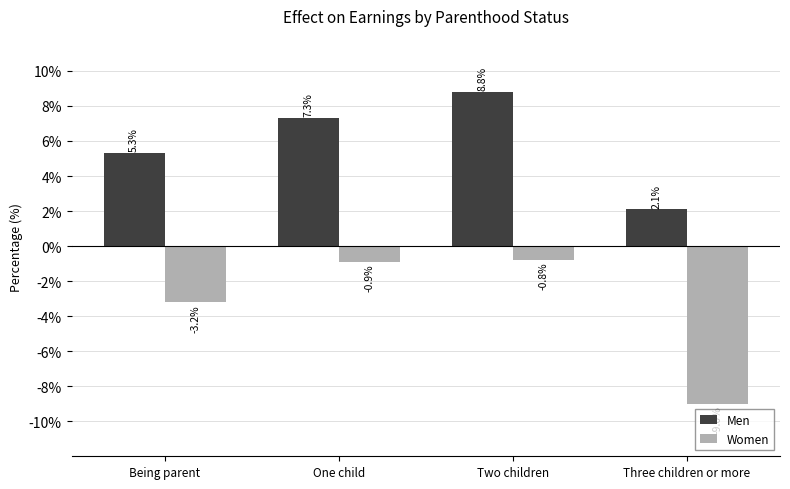

Which series has the largest range (max minus min)?

Women